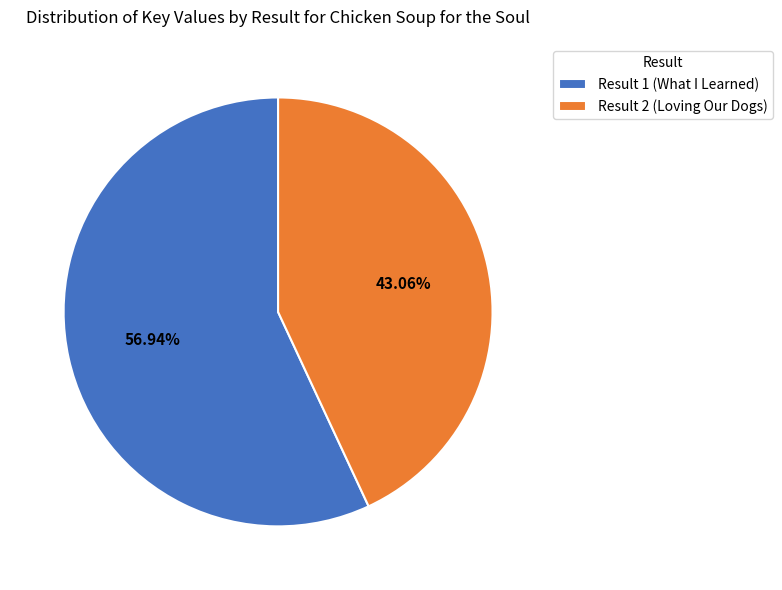

The Result 2 (Loving Our Dogs) slice represents 35% of the pie. True or false?

False